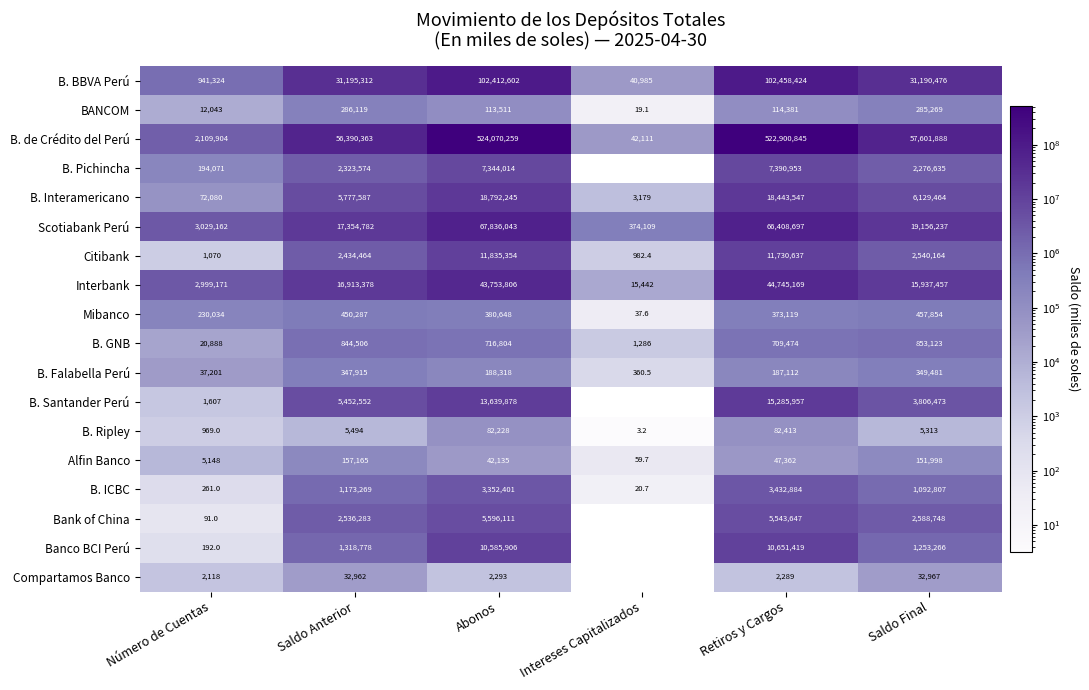

List the labels in order of Interbank value, smallest first.

Intereses Capitalizados, Número de Cuentas, Saldo Final, Saldo Anterior, Abonos, Retiros y Cargos